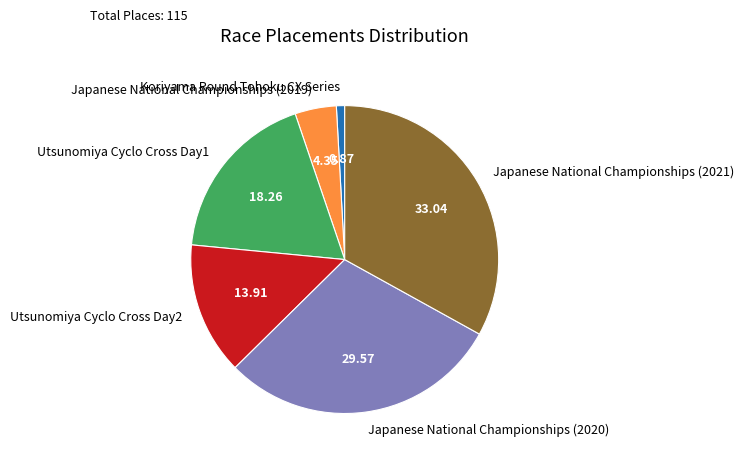

Between Koriyama Round Tohoku CX Series and Utsunomiya Cyclo Cross Day1, which is larger?

Utsunomiya Cyclo Cross Day1